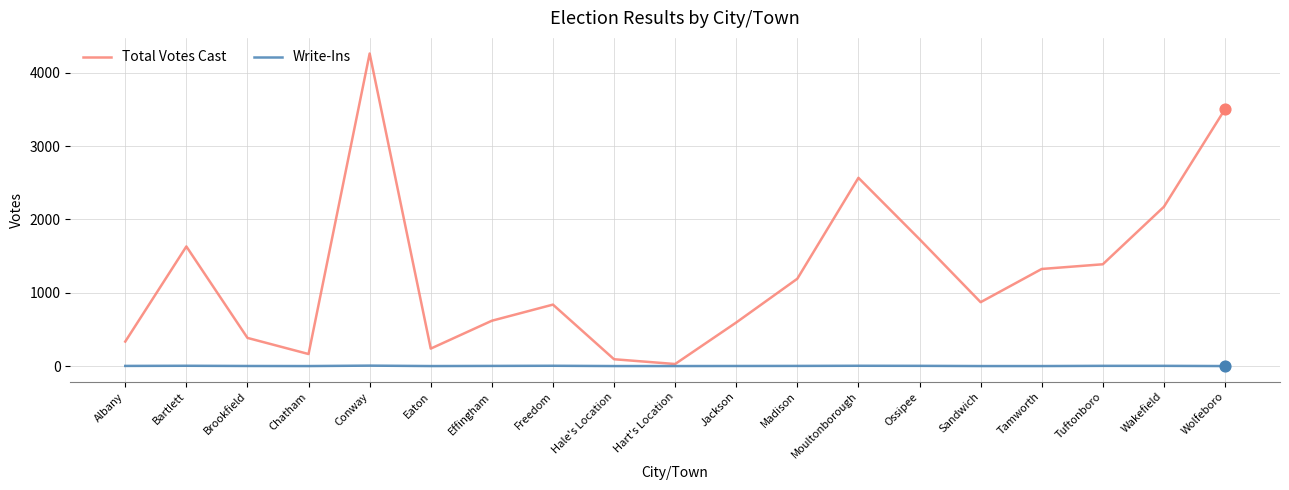

Which series has the largest total across all categories?

Total Votes Cast